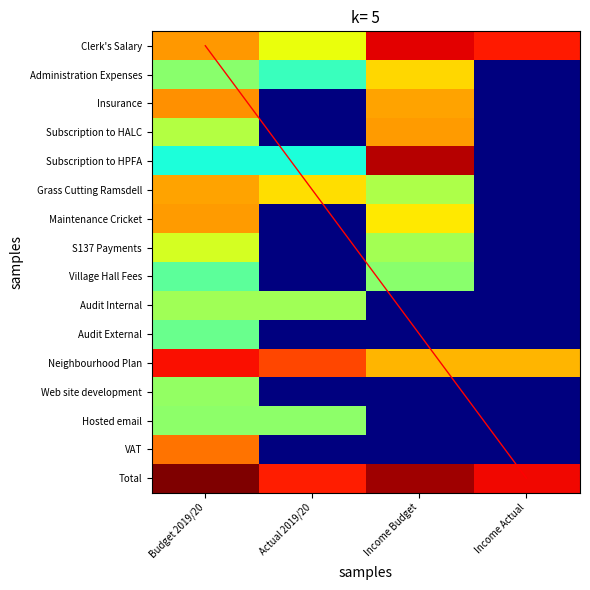

What is the sum of all diagonal values?

30.0